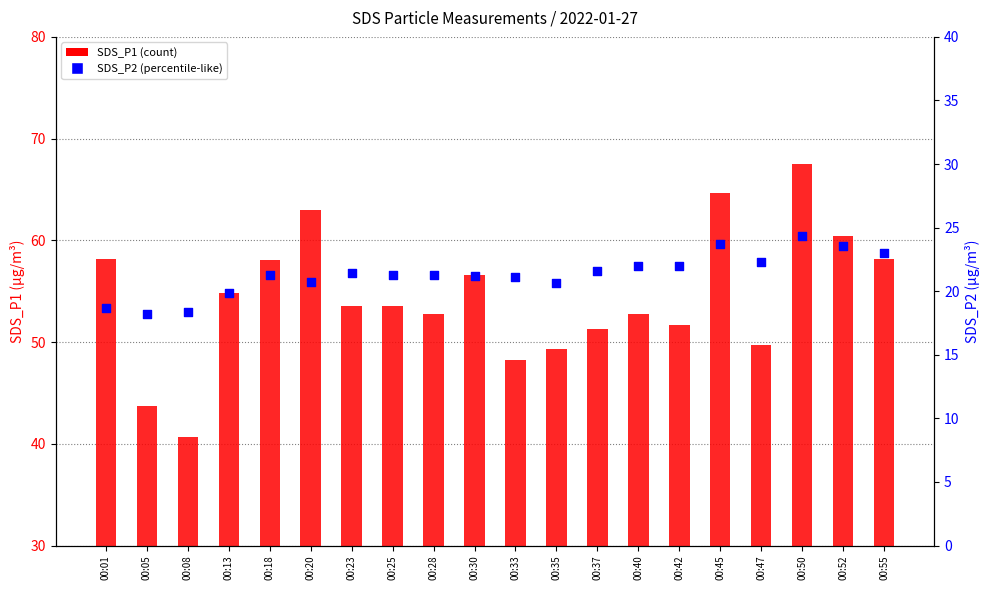

What are all the series names shown in the legend?

SDS_P1, SDS_P2